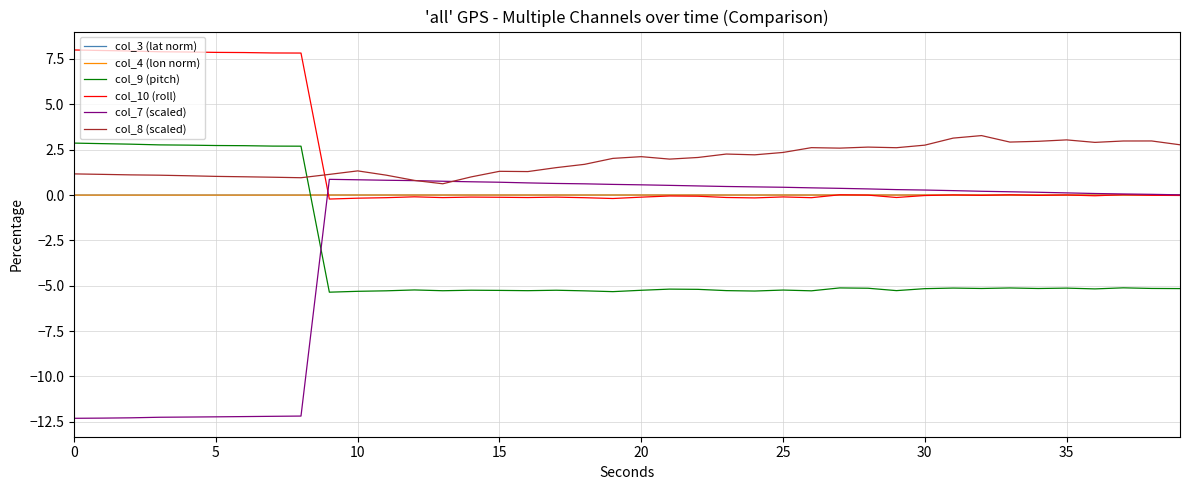

How many times do col_9 (pitch) and col_4 (lon norm) cross each other?

1